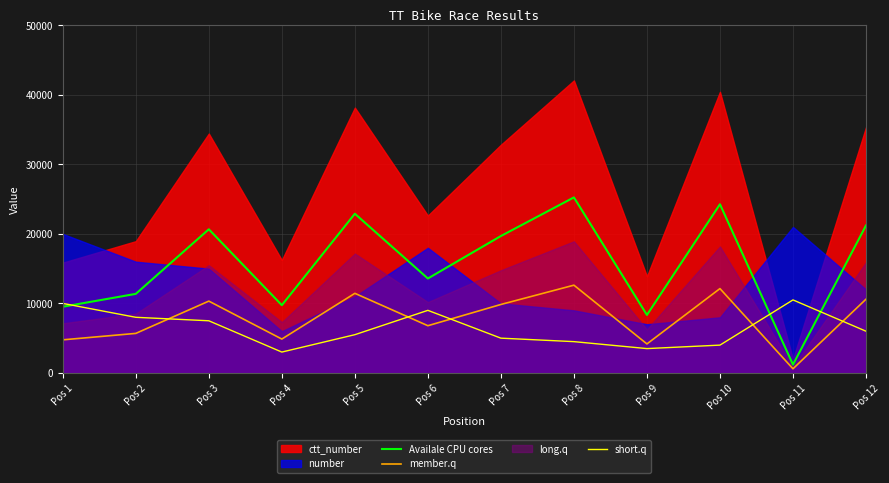

Is the value of Availale CPU cores at Pos 8 greater than the value of short.q at Pos 12?

Yes